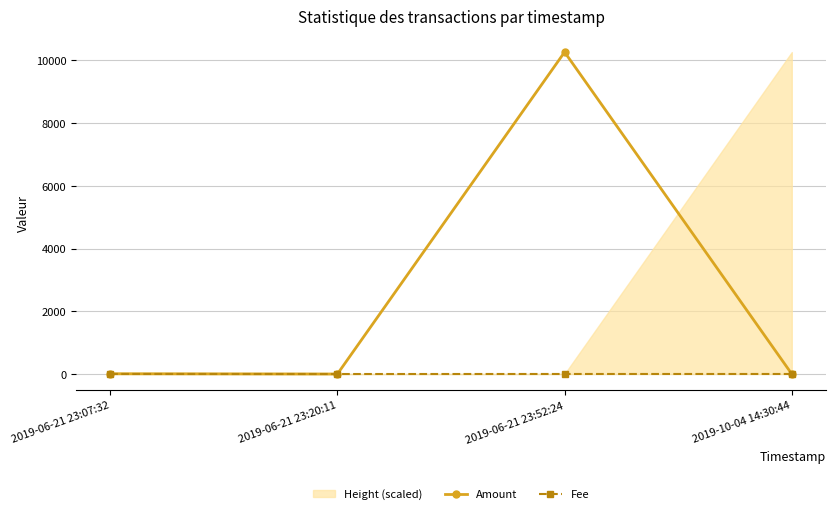

What is the label of the 1st point from the right?

2019-10-04 14:30:44